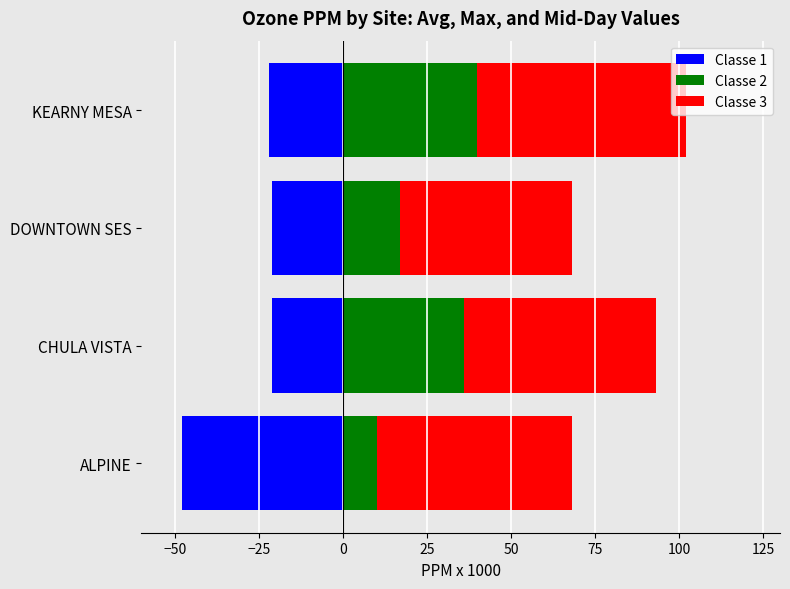

The value of Classe 2 at CHULA VISTA is 58. True or false?

False